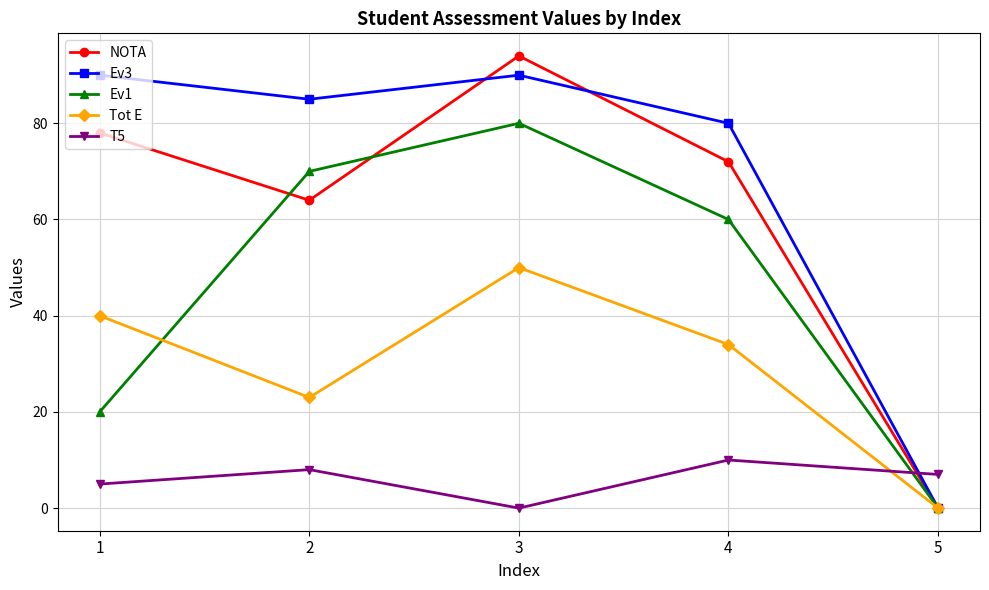

Between 3 and 5, which series saw the biggest shift?

NOTA